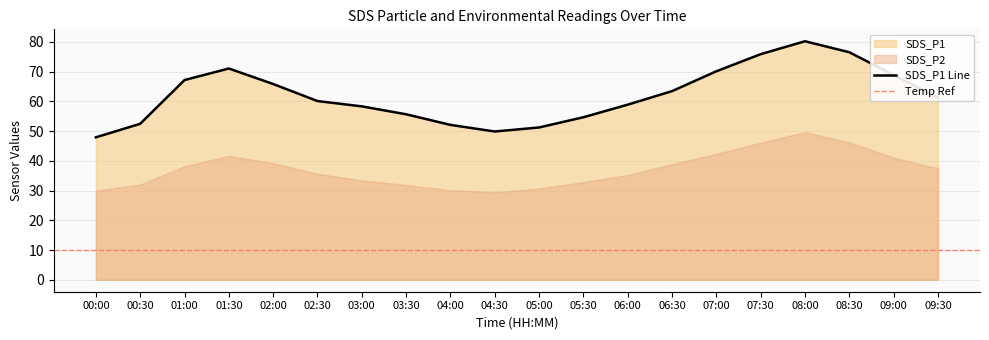

True or false: SDS_P1 and Temp intersect in this chart.

False